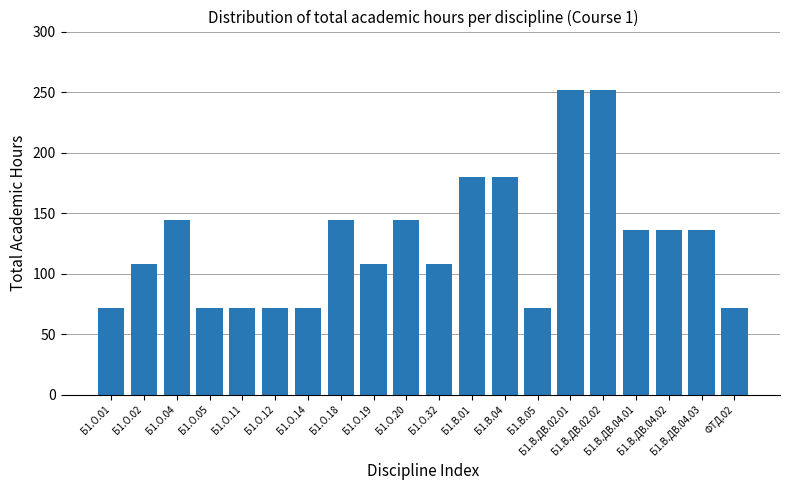

Read the value at ФТД.02, to the nearest 5.

70